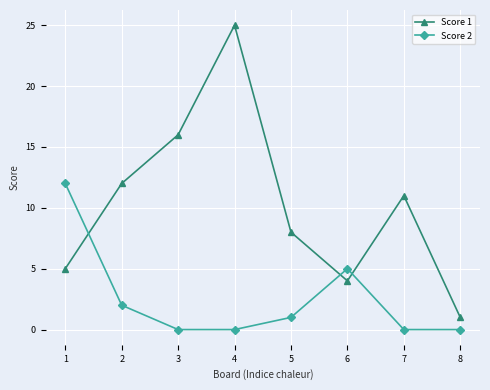

True or false: Score 1 and Score 2 intersect in this chart.

True